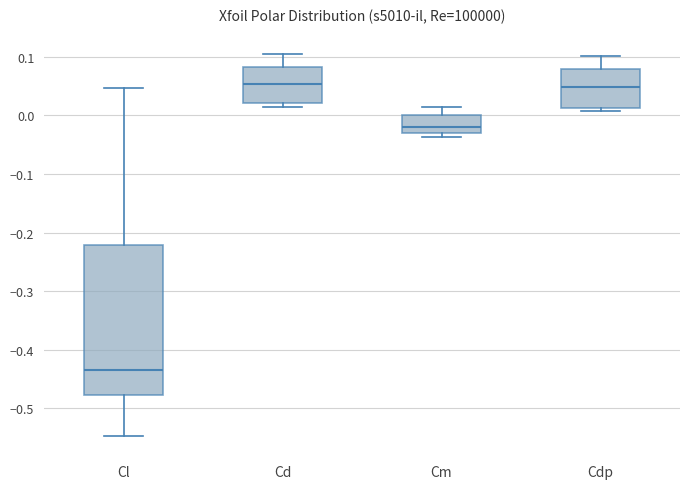

Comparing the boxes themselves (not the whiskers), which one is the tallest?

Cl